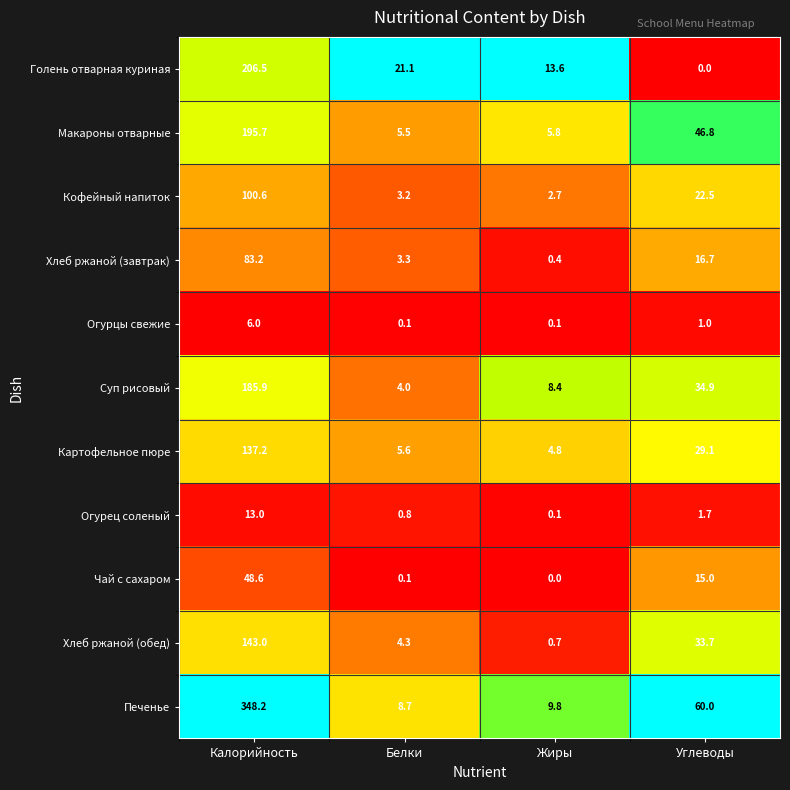

What is the difference between the highest and lowest values at Белки?

21.0